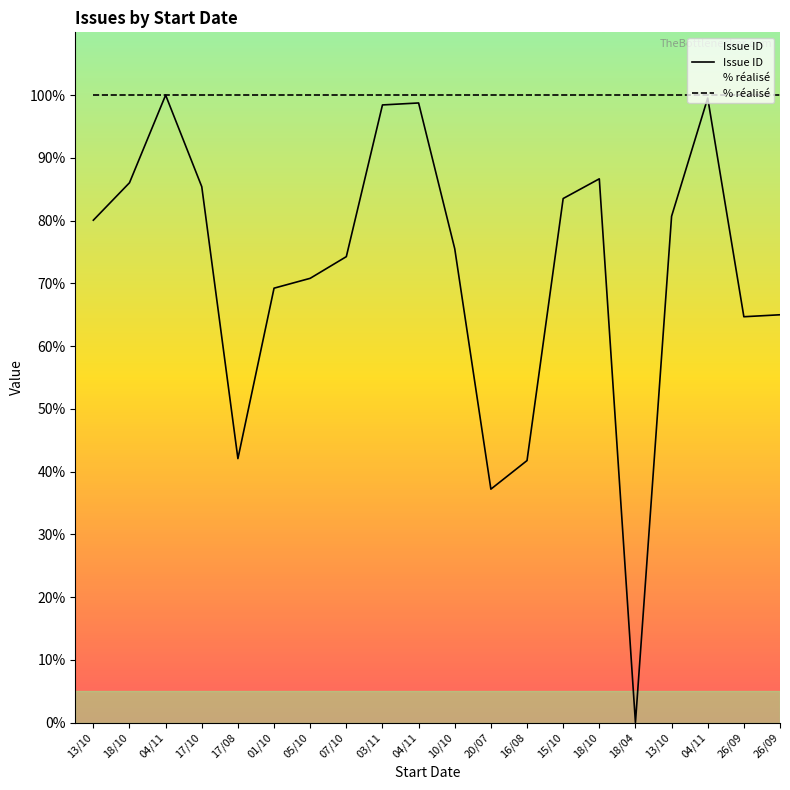

Reading right to left, transcribe all the data shown in this chart.

Issue ID: 26/09=65.0	26/09=64.7	04/11=99.5	13/10=80.7	18/04=0.0	18/10=86.7	15/10=83.5	16/08=41.8	20/07=37.2	10/10=75.5	04/11=98.7	03/11=98.4	07/10=74.3	05/10=70.8	01/10=69.2	17/08=42.1	17/10=85.4	04/11=100.0	18/10=86.0	13/10=80.1
% réalisé: 26/09=100.0	26/09=100.0	04/11=100.0	13/10=100.0	18/04=100.0	18/10=100.0	15/10=100.0	16/08=100.0	20/07=100.0	10/10=100.0	04/11=100.0	03/11=100.0	07/10=100.0	05/10=100.0	01/10=100.0	17/08=100.0	17/10=100.0	04/11=100.0	18/10=100.0	13/10=100.0